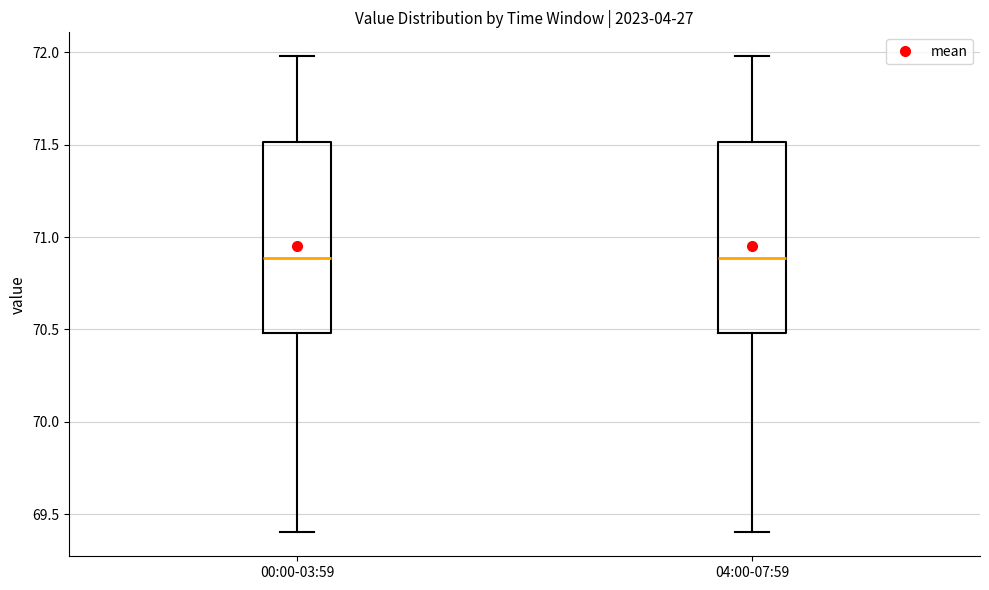

Reading left to right, read every box against the y-axis: the position of its median line, the range the box covers, and the ends of its whiskers. The values are not printed on the chart, so give them approximately, as read against the axis.

00:00-03:59: median 70.9, box 70.5 to 71.5, whiskers 69.4 to 72.0
04:00-07:59: median 70.9, box 70.5 to 71.5, whiskers 69.4 to 72.0